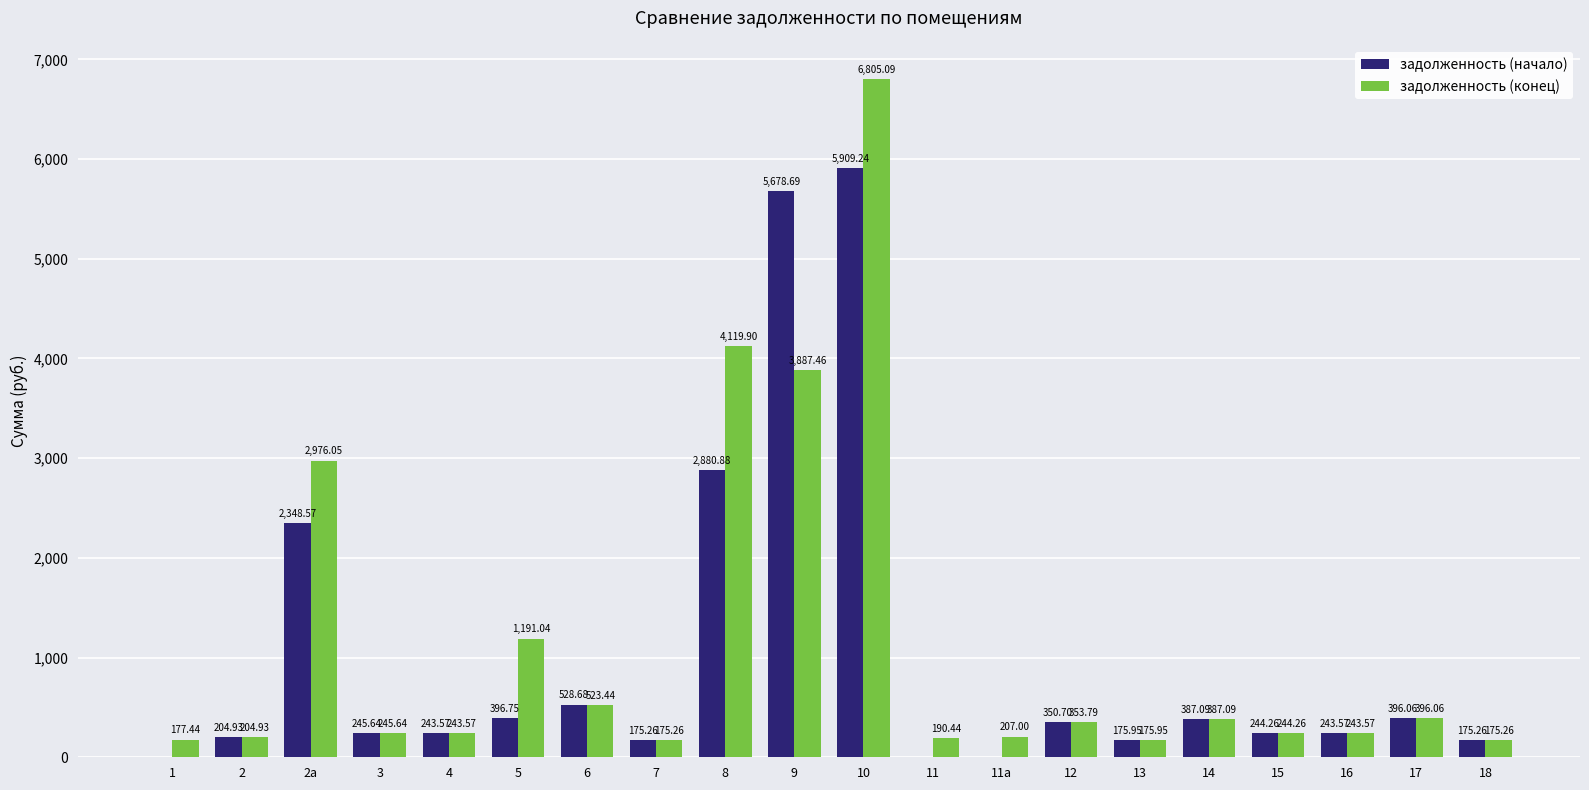

At which label is задолженность (конец) closest to 3490?

9